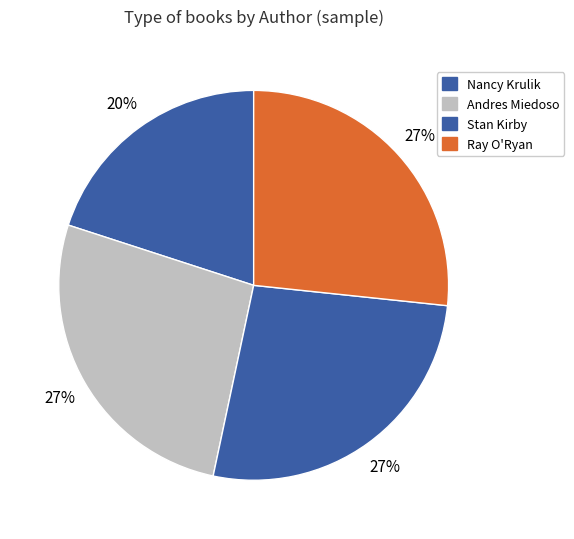

How many slices are in this pie chart?

4